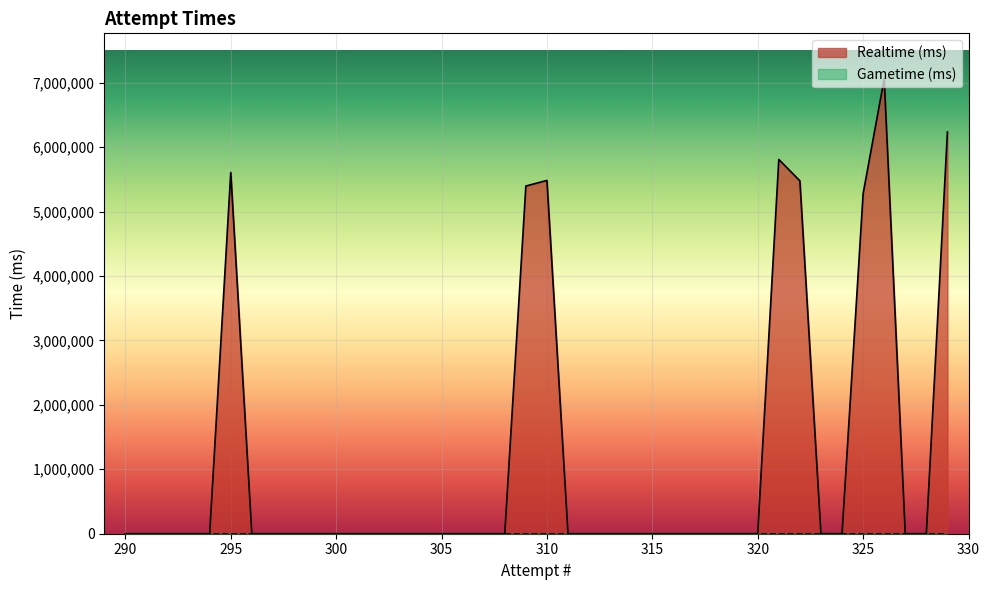

What is the difference between the maximum and minimum values in the Realtime (ms) series?

7059385